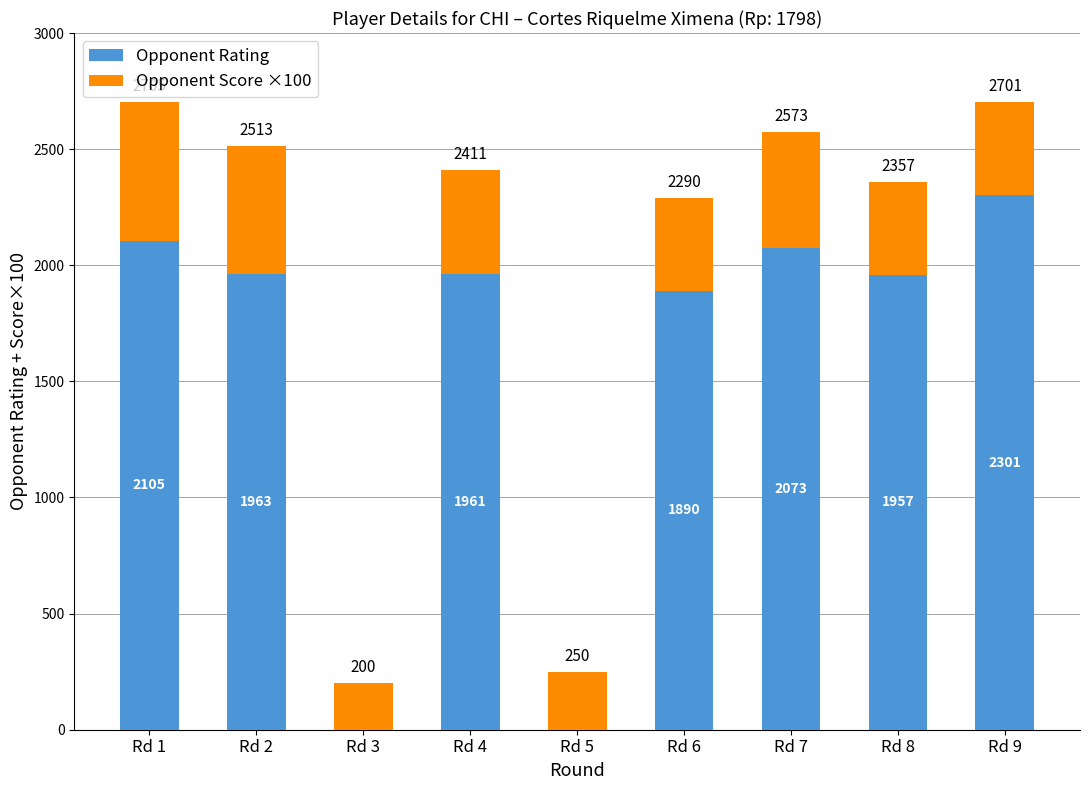

At which label does Opponent Rating reach its peak?

Rd 9